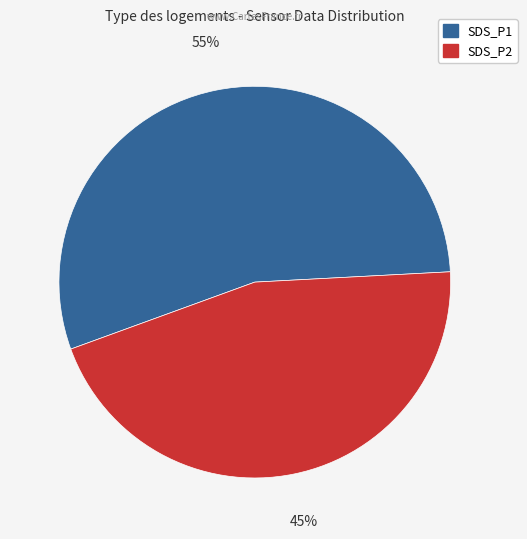

To the nearest percent, what is the average slice percentage?

50%